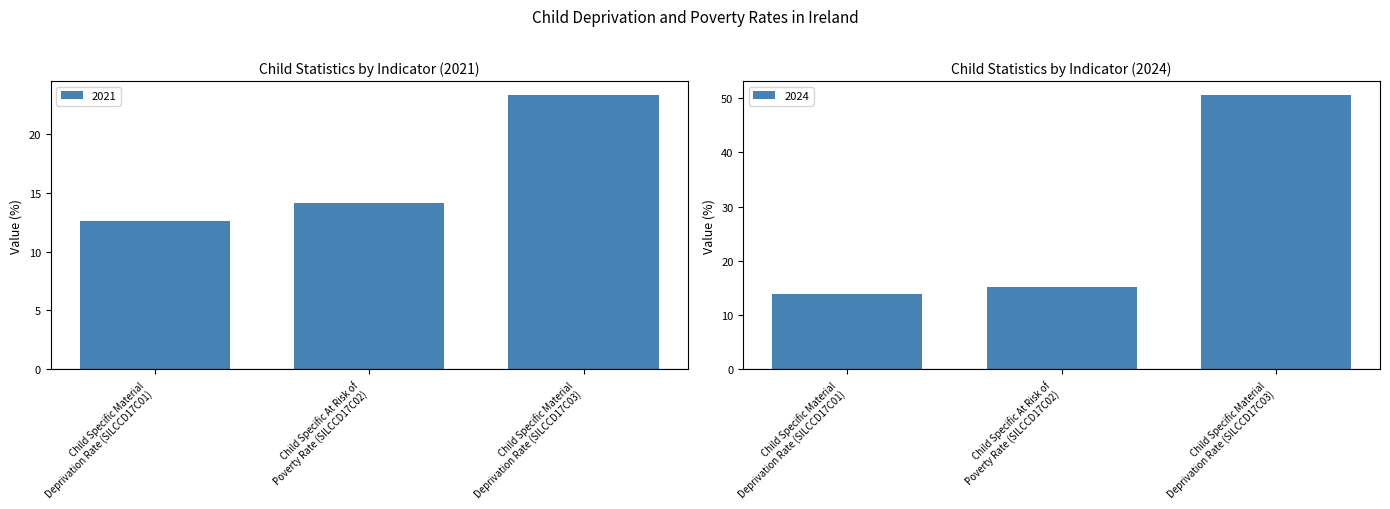

What is the sum of the 2021 values at Child Specific Material
Deprivation Rate (SILCCD17C03) and Child Specific At Risk of
Poverty Rate (SILCCD17C02)?

37.4